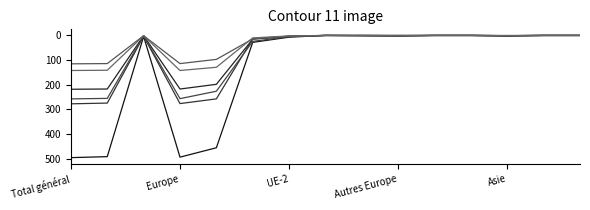

How many lines are shown in the chart?

6